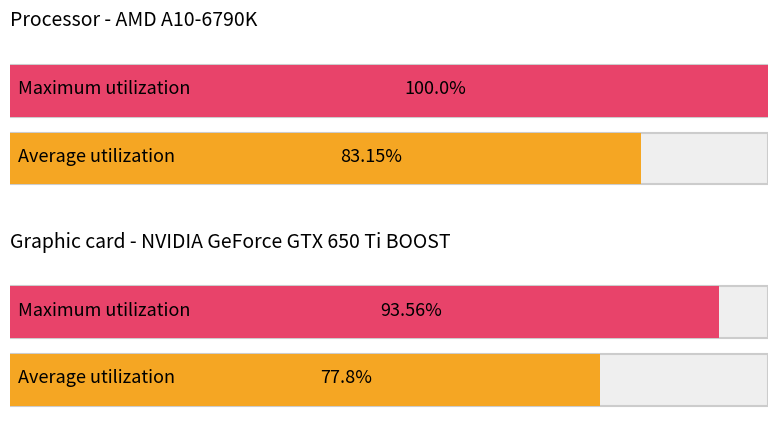

Rank the series by their maximum value, from lowest to highest.

Average utilization, Maximum utilization